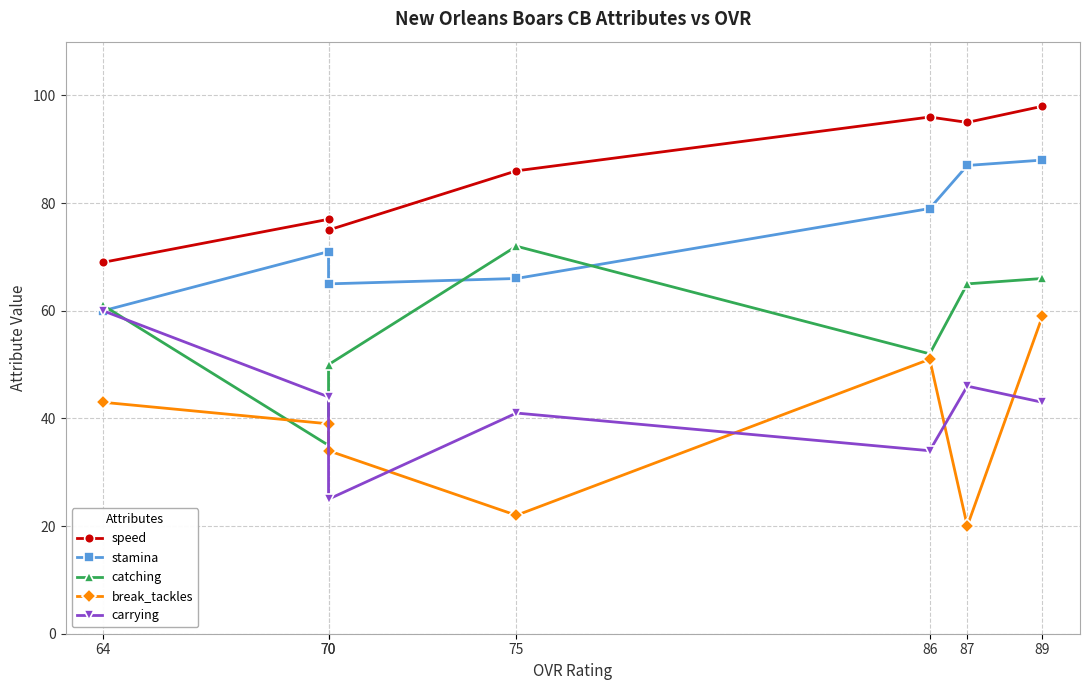

What is the difference between the maximum and second lowest values in the speed series?

23